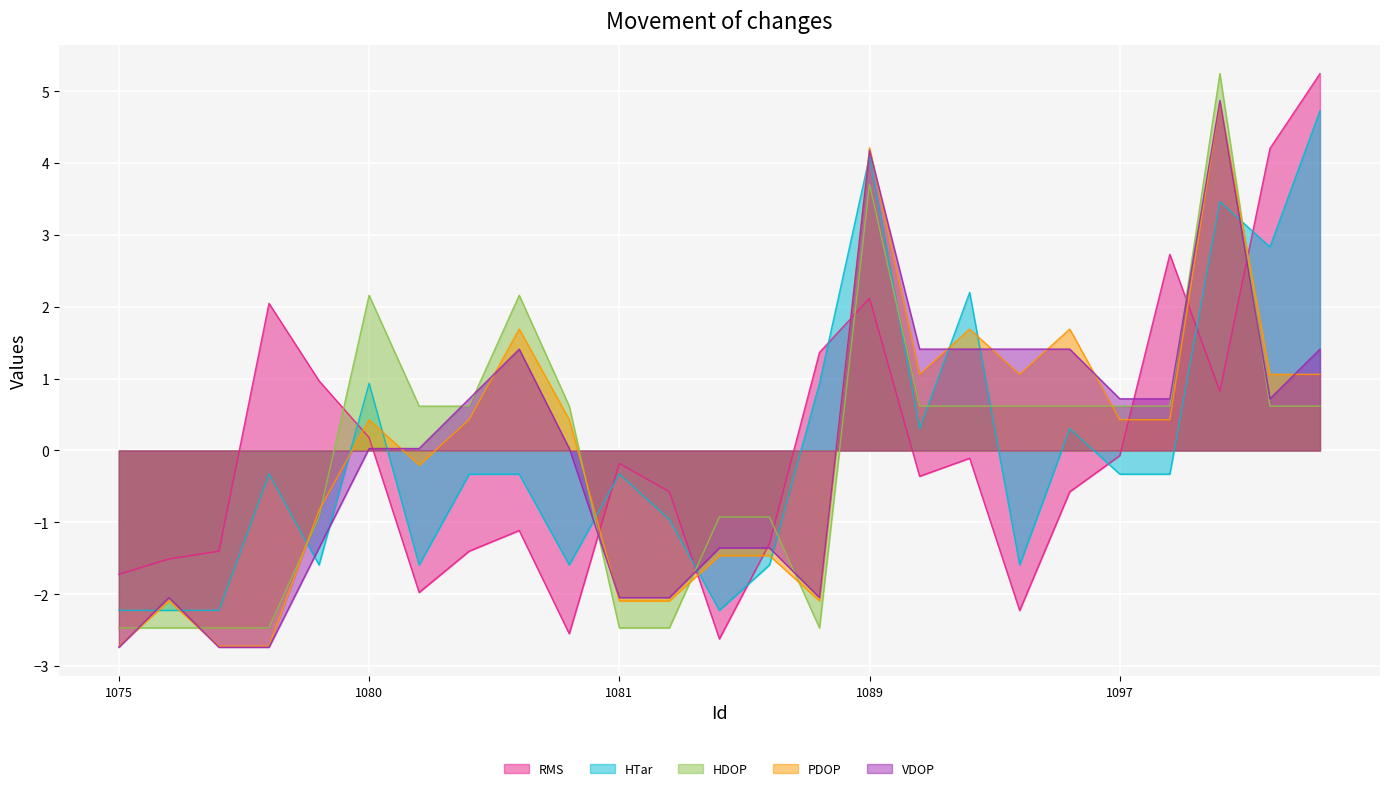

How many categories are shown in the chart?

25